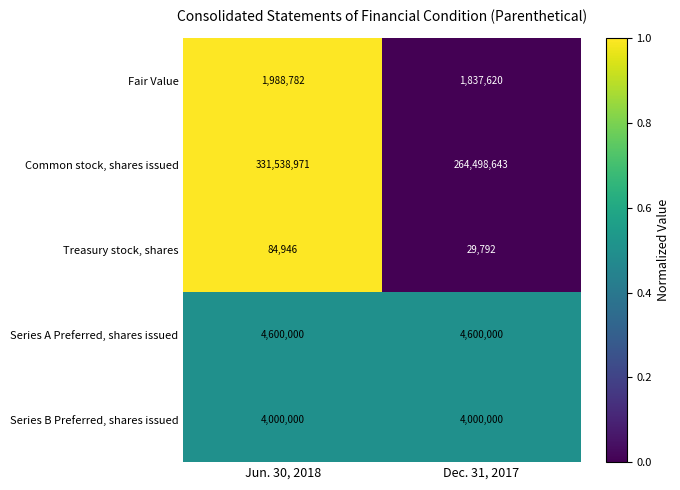

Between Jun. 30, 2018 and Dec. 31, 2017, which series saw the biggest shift?

Common stock, shares issued